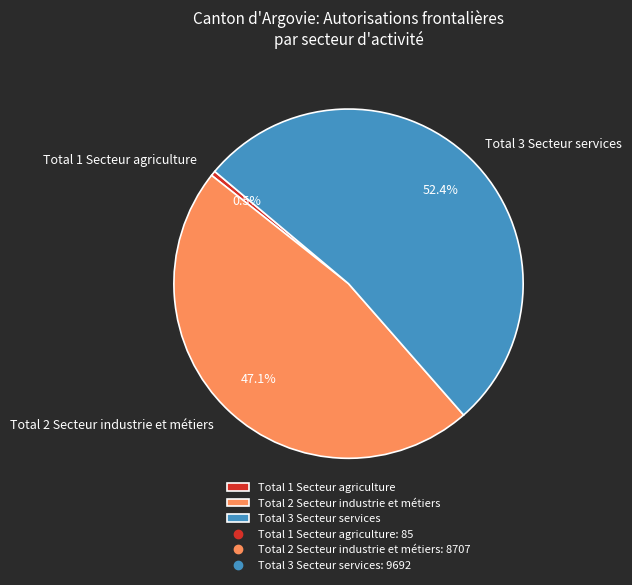

Which slice is the largest?

Total 3 Secteur services